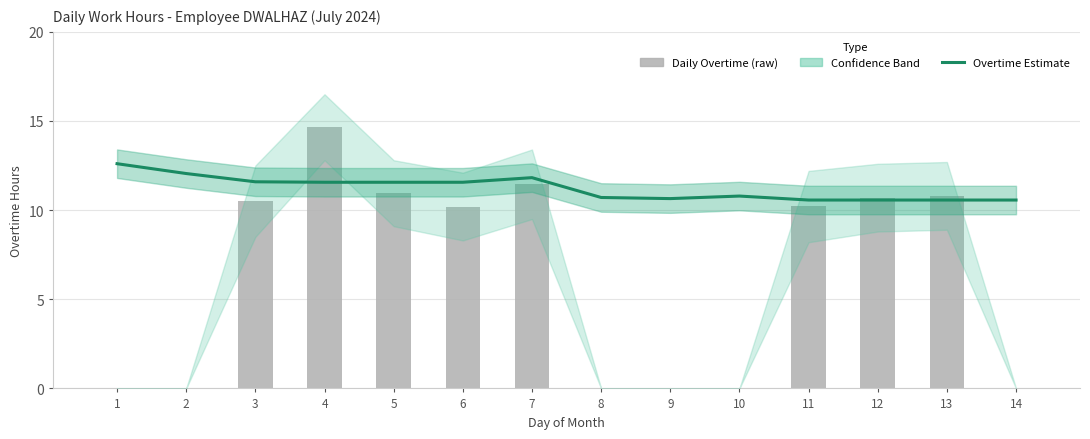

Reading left to right, extract all data points from this chart.

Overtime Estimate: 1=12.6	2=12.1	3=11.6	4=11.6	5=11.6	6=11.6	7=11.8	8=10.7	9=10.6	10=10.8	11=10.6	12=10.6	13=10.6	14=10.6
Daily Overtime (raw): 1=0.0	2=0.0	3=10.5	4=14.7	5=10.9	6=10.2	7=11.5	8=0.0	9=0.0	10=0.0	11=10.2	12=10.7	13=10.8	14=0.0